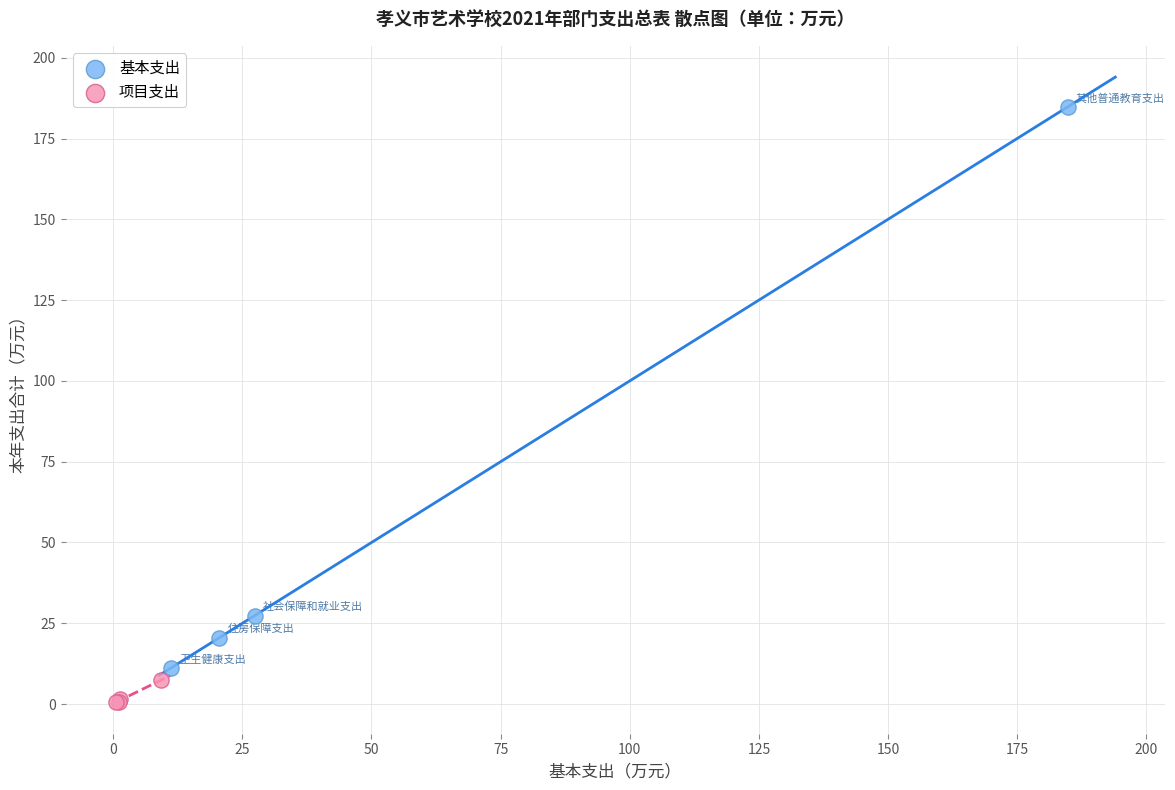

Which series reaches the minimum Y coordinate?

项目支出